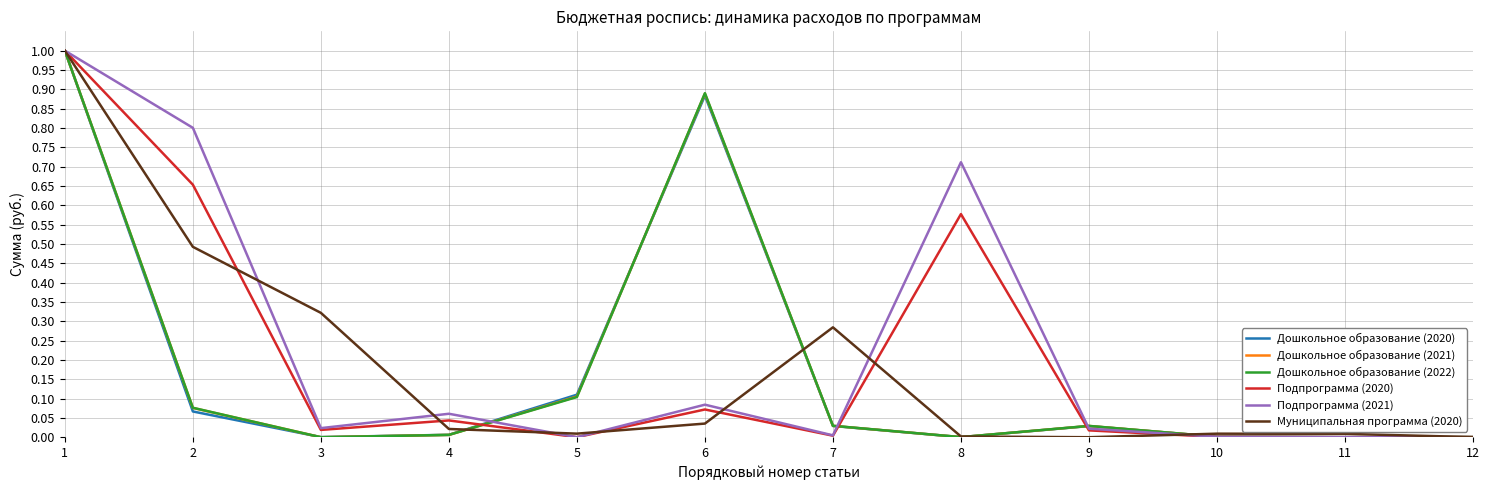

Is the value of Подпрограмма (2020) at 2 greater than the value of Подпрограмма (2021) at 9?

Yes